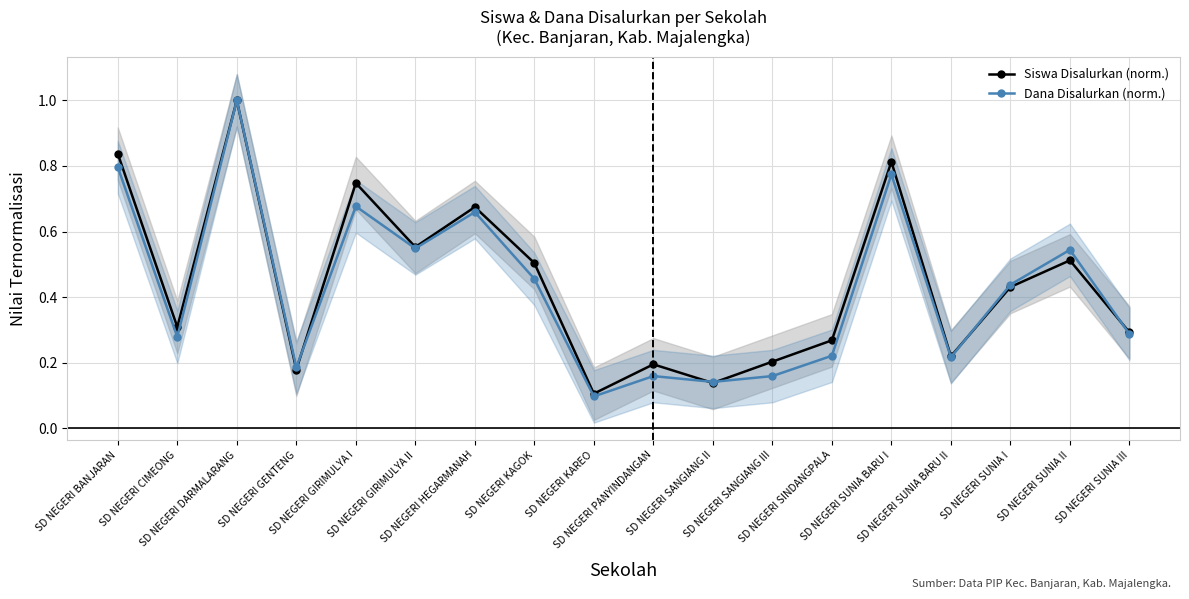

The value of Siswa Disalurkan (norm.) at SD NEGERI CIMEONG is 0.4. True or false?

False